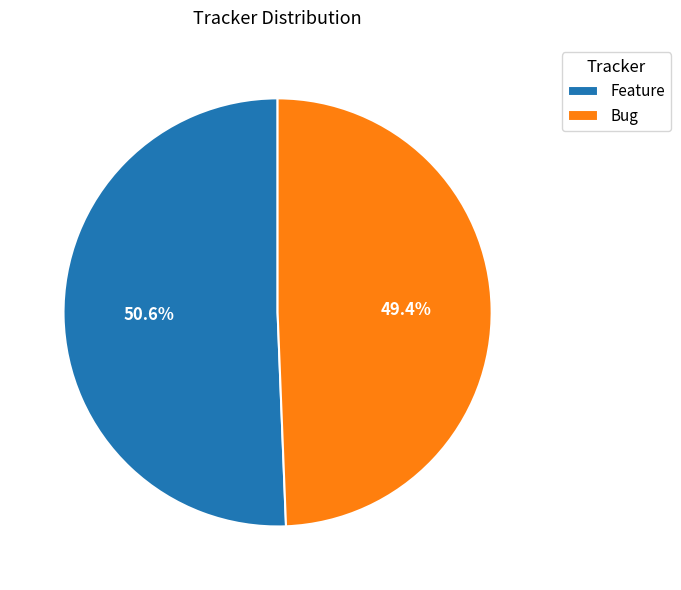

What is the total percentage of Bug and Feature?

100.0%